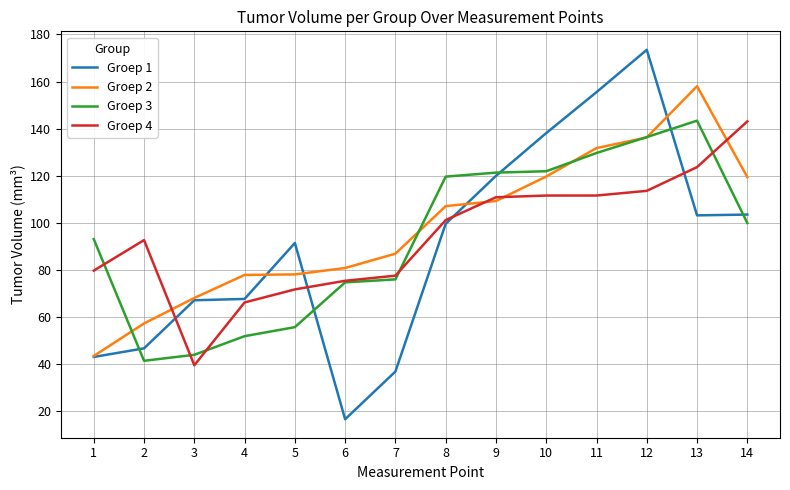

How many intersections are there between Groep 2 and Groep 4?

4